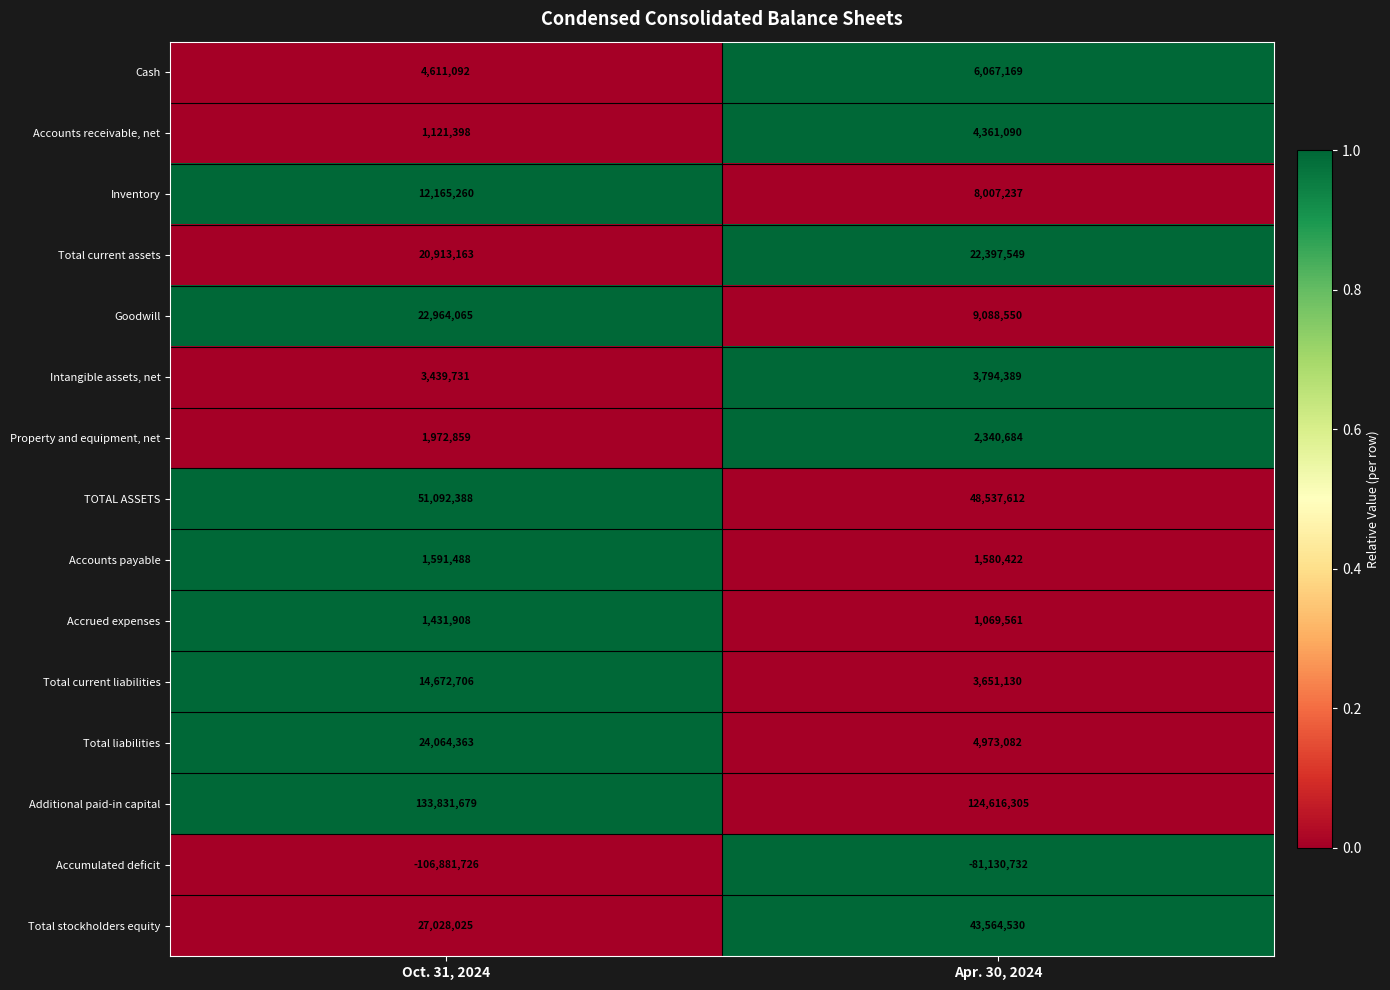

What is the total value across all series at Oct. 31, 2024?

214018399